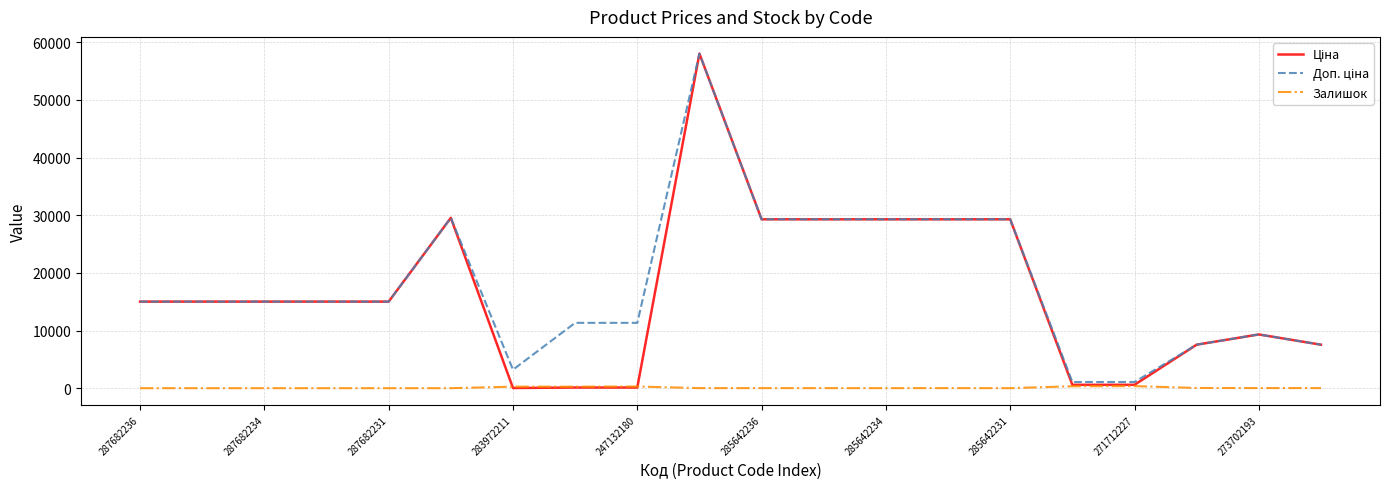

What is the greatest value displayed?

58037.0